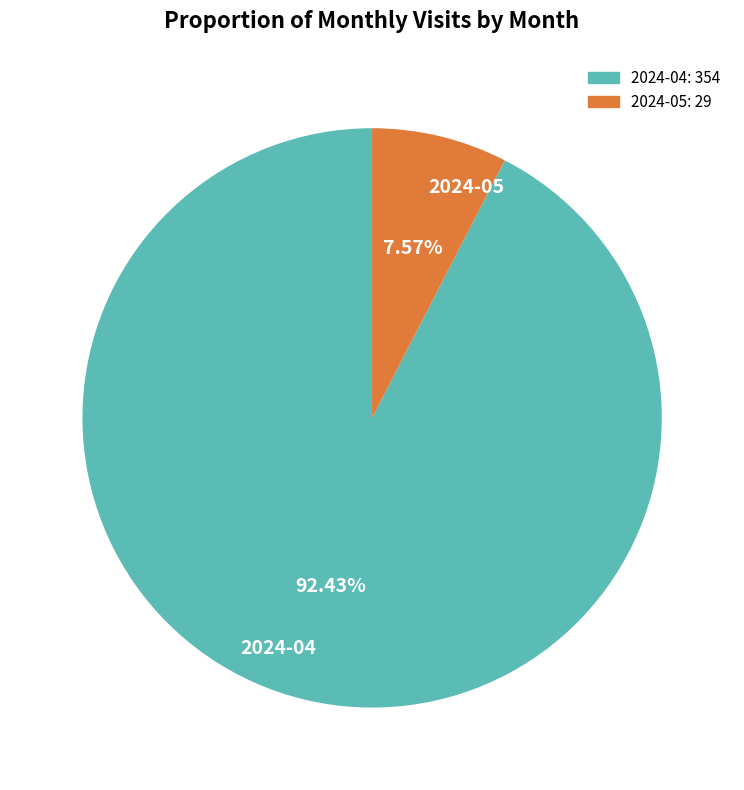

To the nearest percent, what is the difference between the largest and smallest slice percentages?

85%